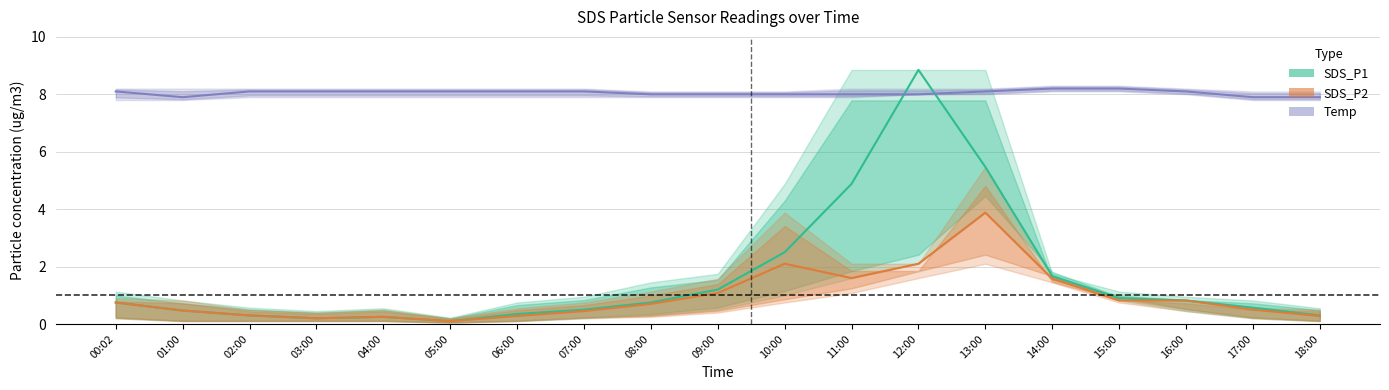

Where is SDS_P1 nearest to the value 4?

11:00